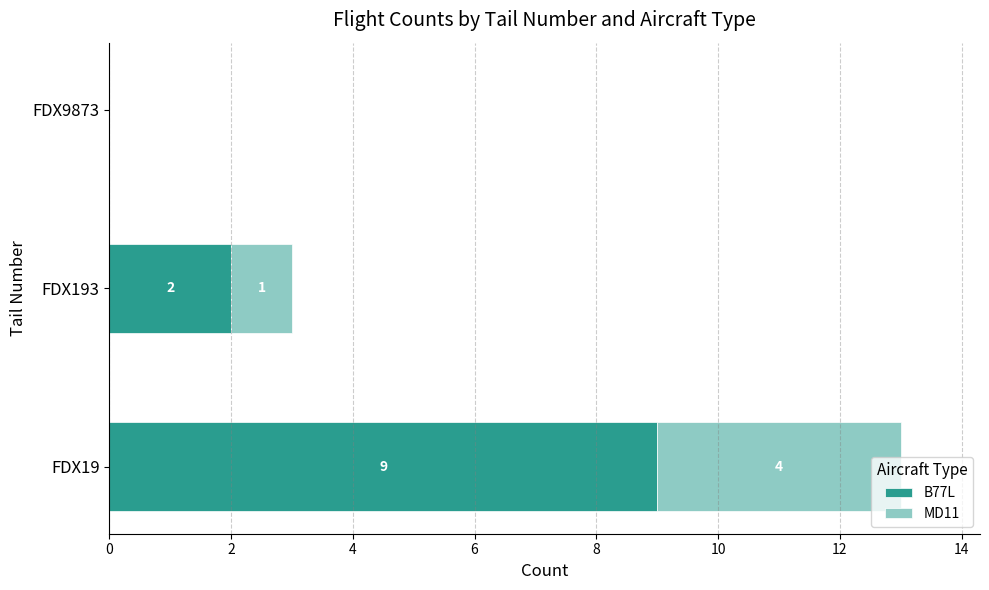

What is the total value across all series at FDX193?

3